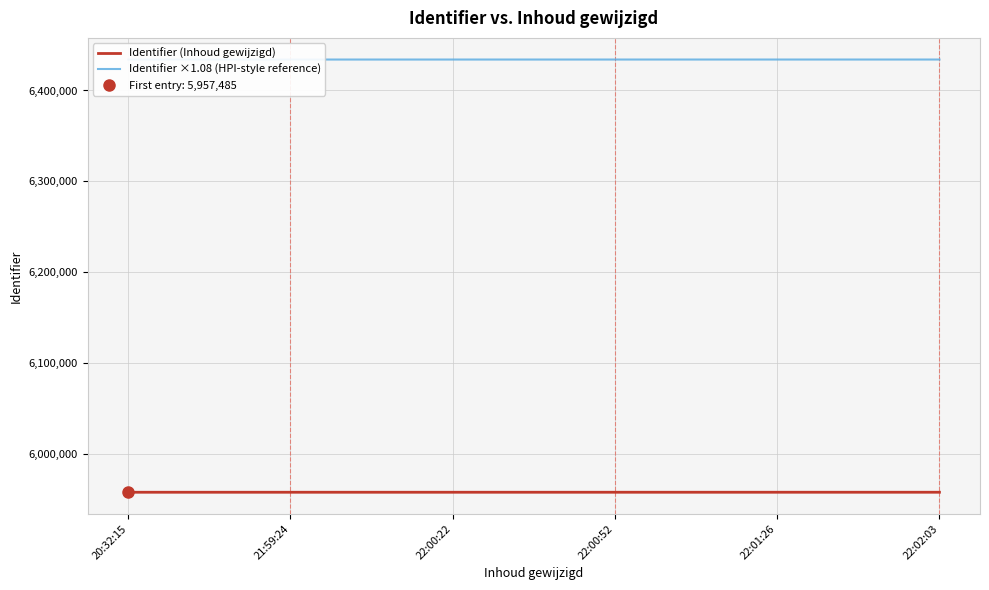

Rank the series at 22:01:26 from lowest to highest value.

Identifier (Inhoud gewijzigd), Identifier ×1.08 (HPI-style reference)